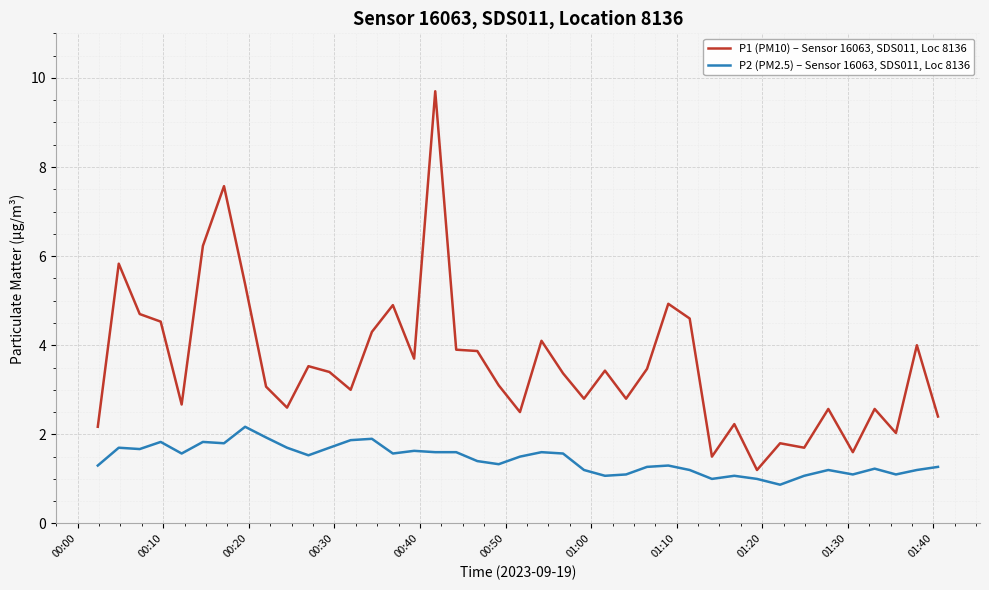

True or false: P2 (PM2.5) – Sensor 16063, SDS011, Loc 8136 and P1 (PM10) – Sensor 16063, SDS011, Loc 8136 cross at least once.

False